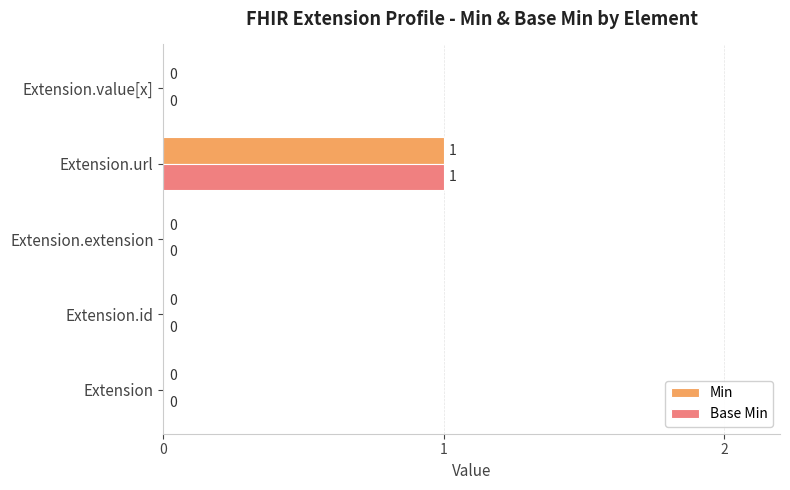

Count the number of categories in the chart.

5